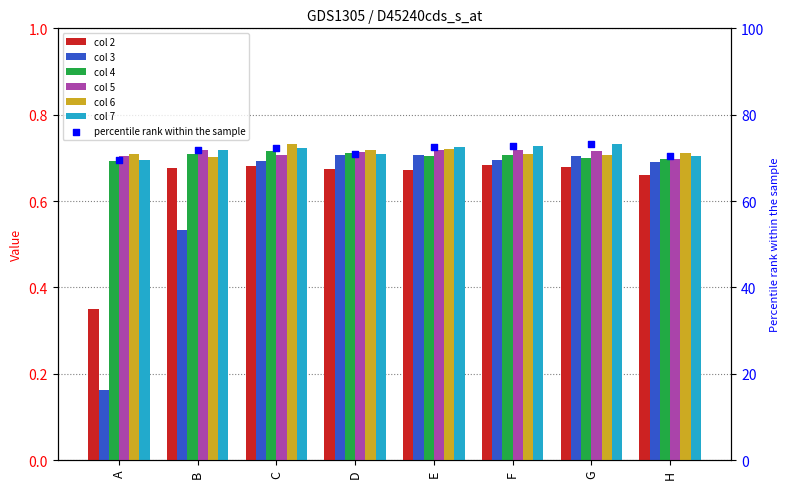

Which has a higher value, F or H?

F